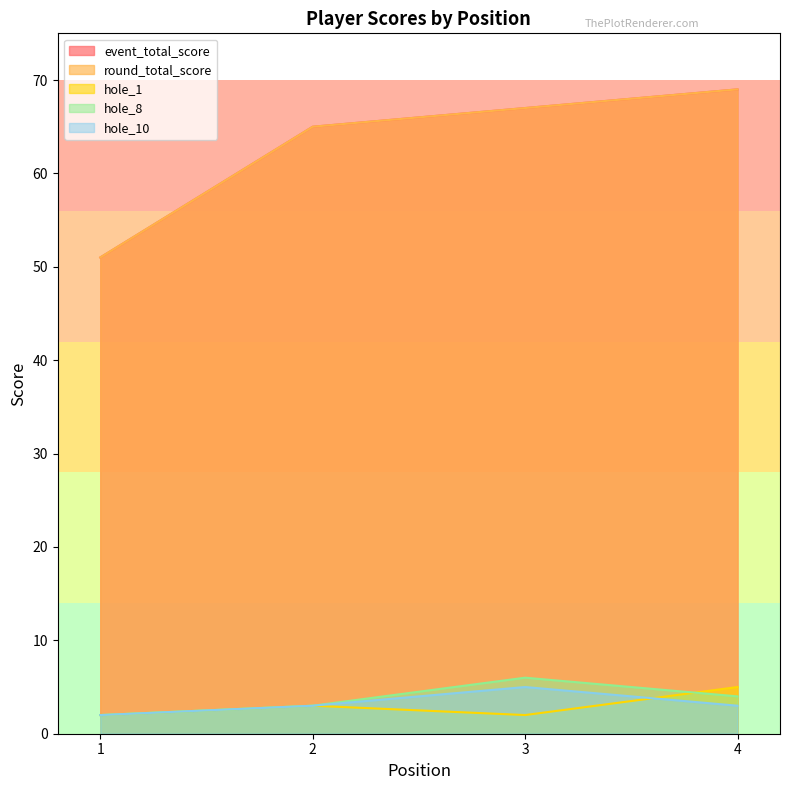

Which has a higher value, 2 or 4?

4